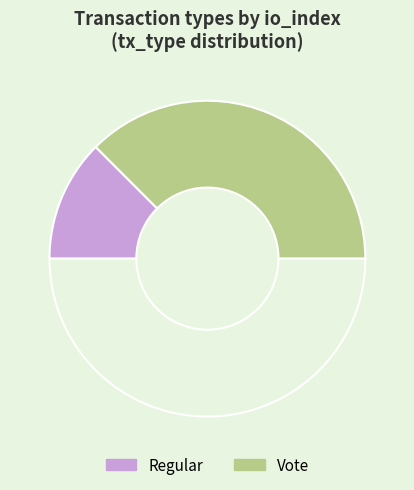

How many slices are in this pie chart?

3